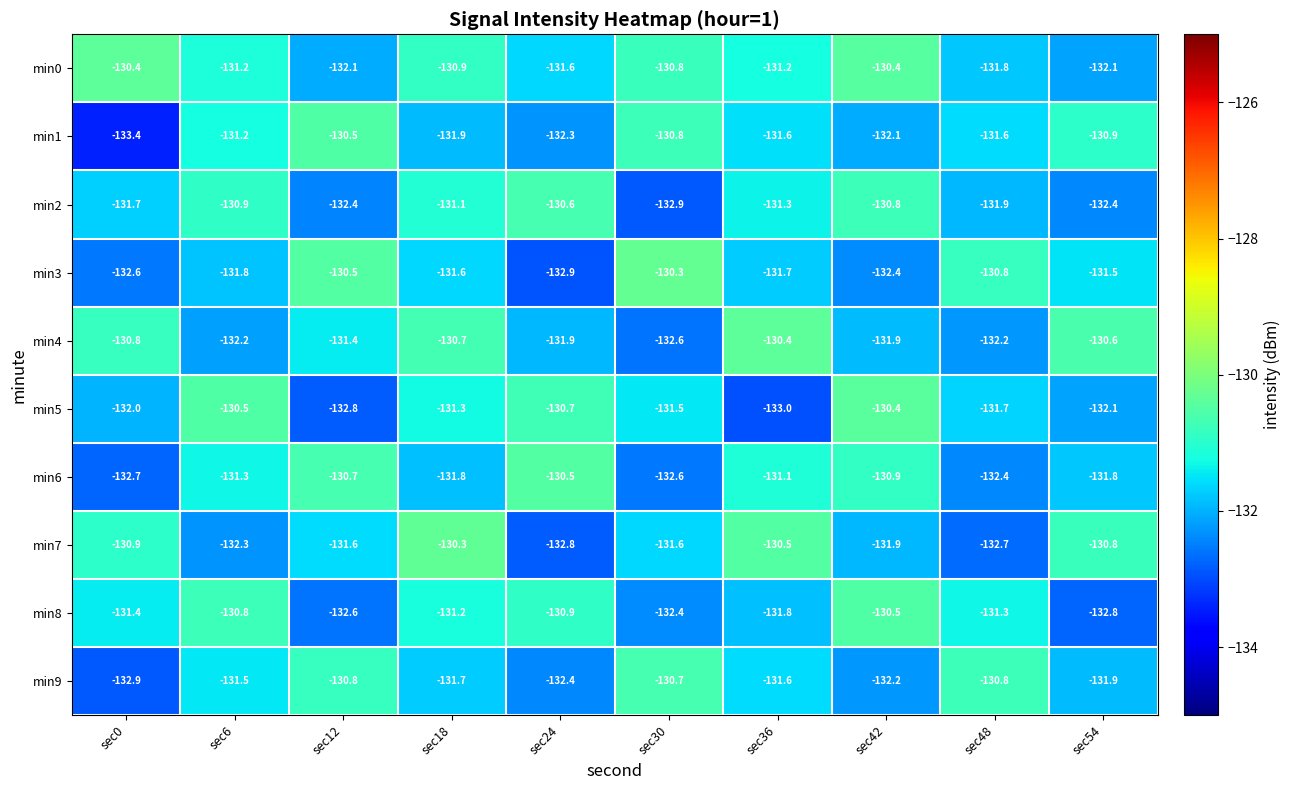

Which series has the largest range (max minus min)?

min1